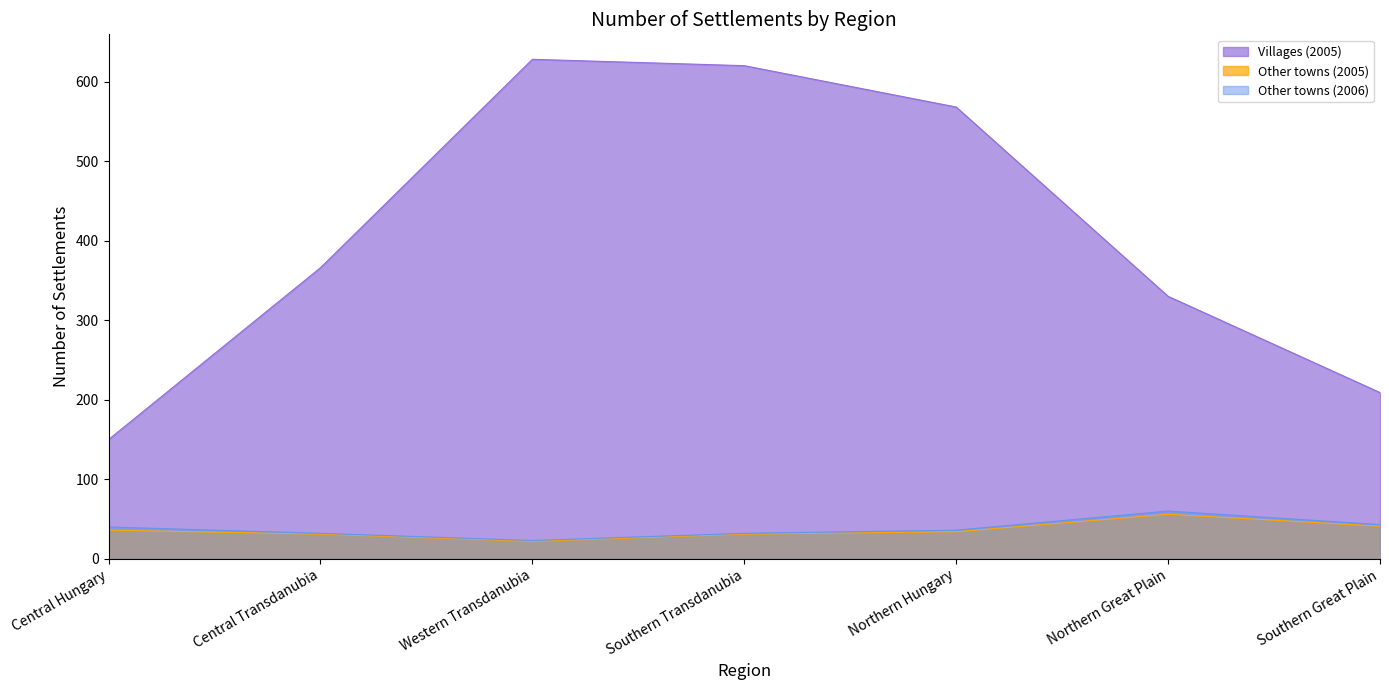

Does the chart display data point markers on the line(s)?

No